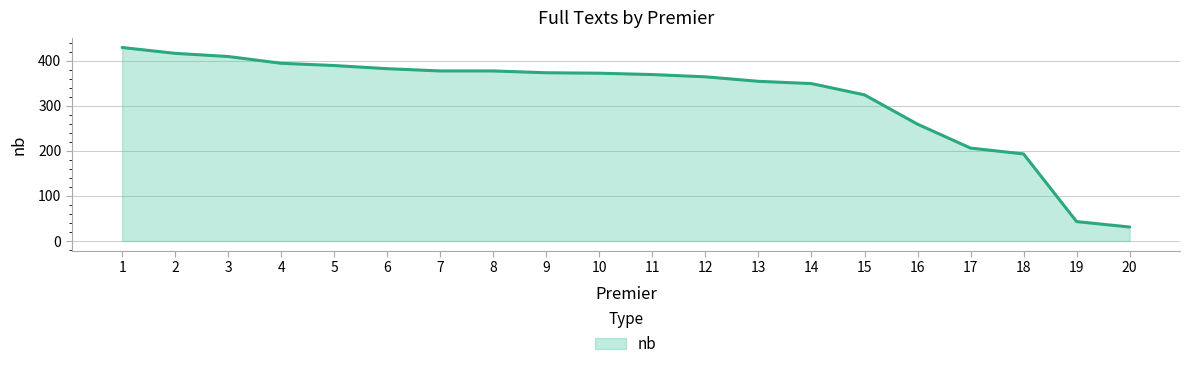

Read the value at 9.

373